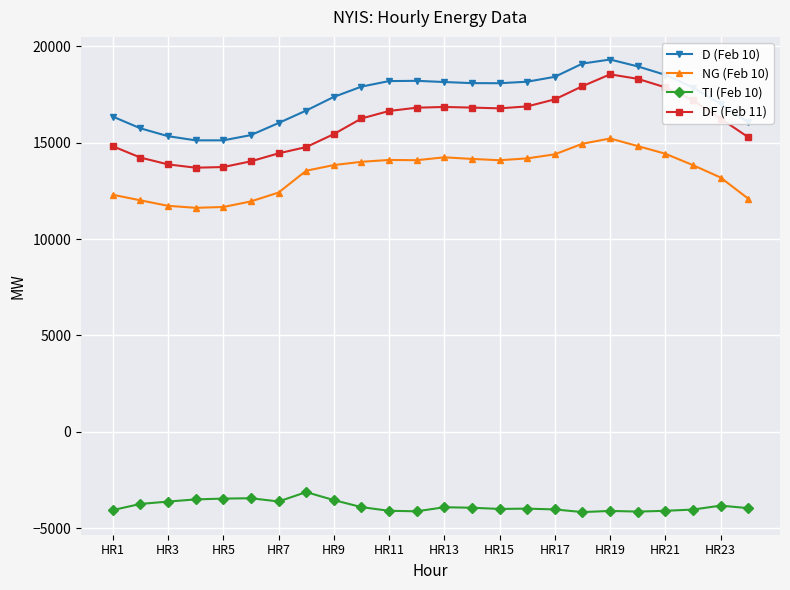

True or false: NG (Feb 10) and DF (Feb 11) intersect in this chart.

False